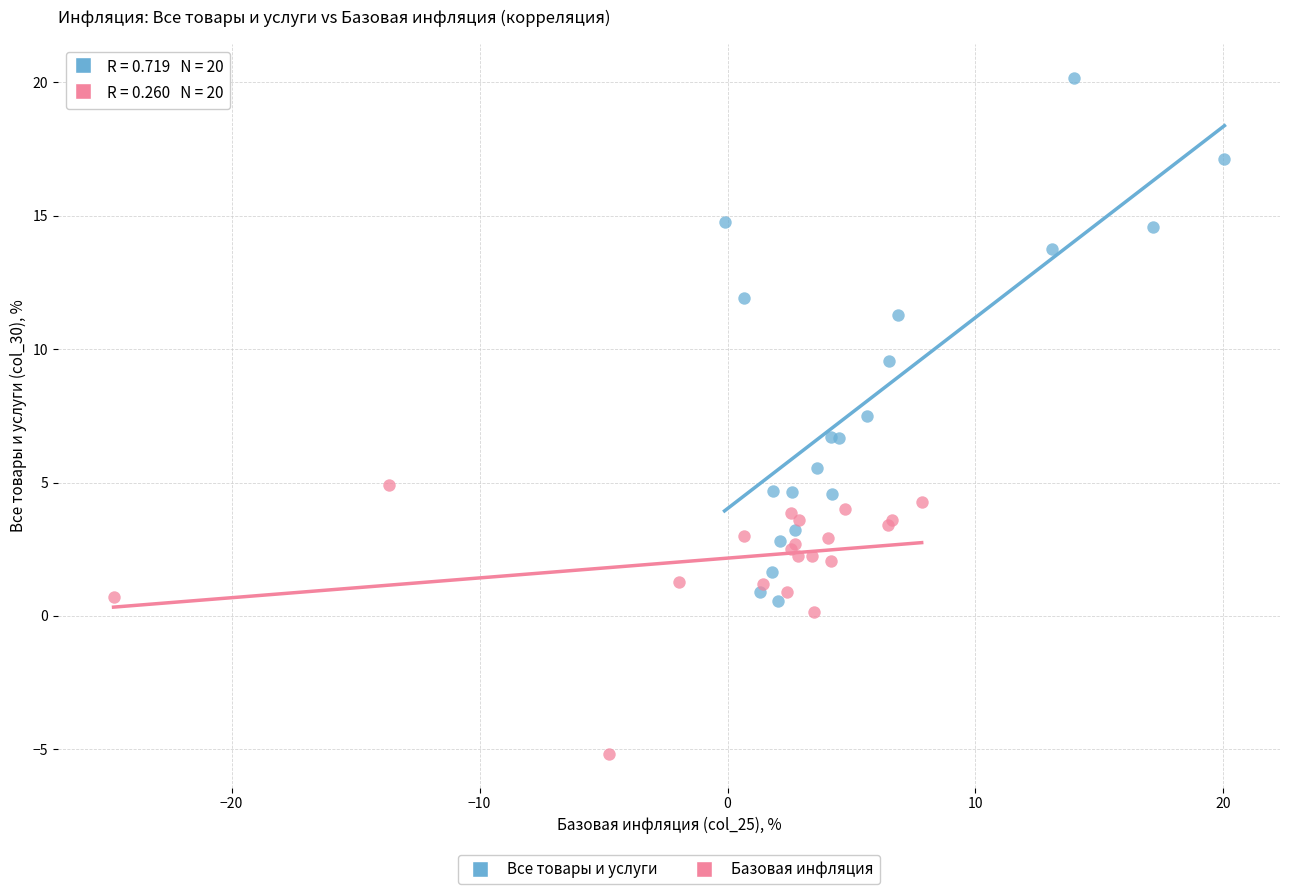

Which series reaches the maximum Y coordinate?

Все товары и услуги